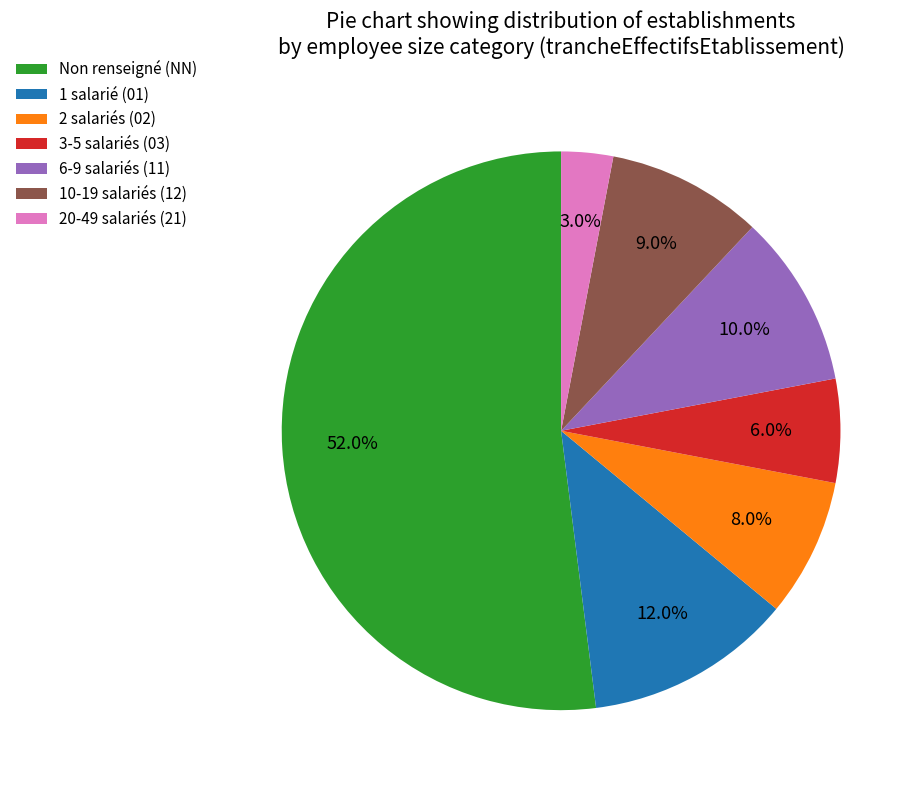

Between 1 salarié (01) and 10-19 salariés (12), which is larger?

1 salarié (01)